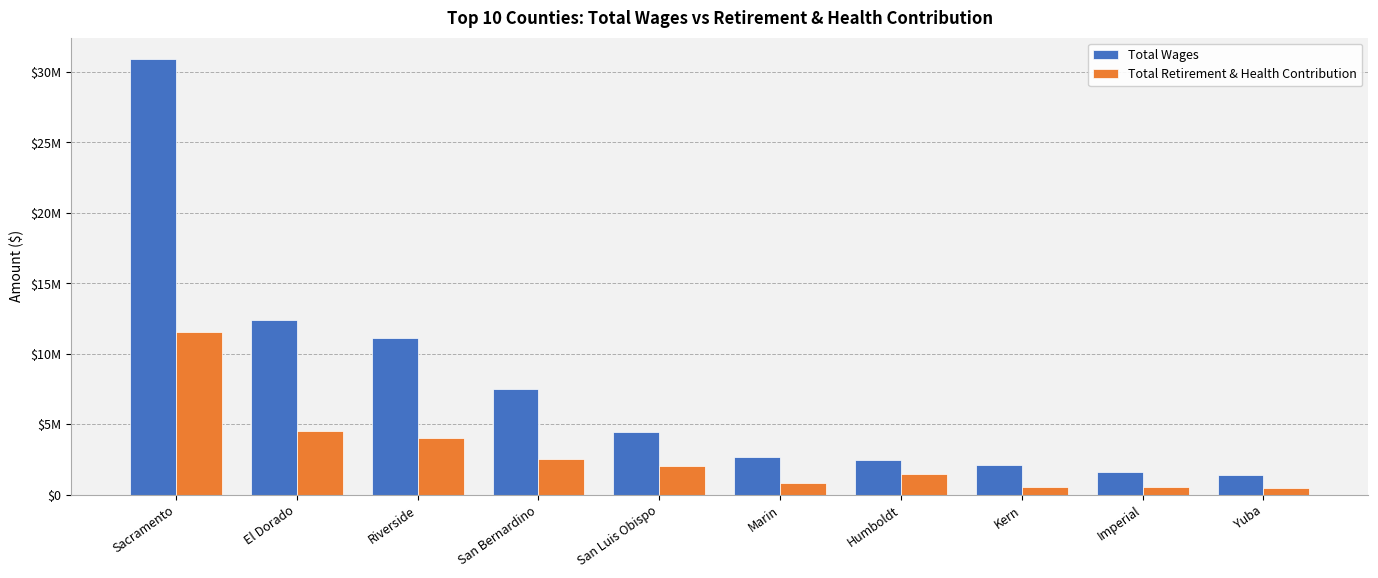

What are all the series names shown in the legend?

Total Wages, Total Retirement & Health Contribution